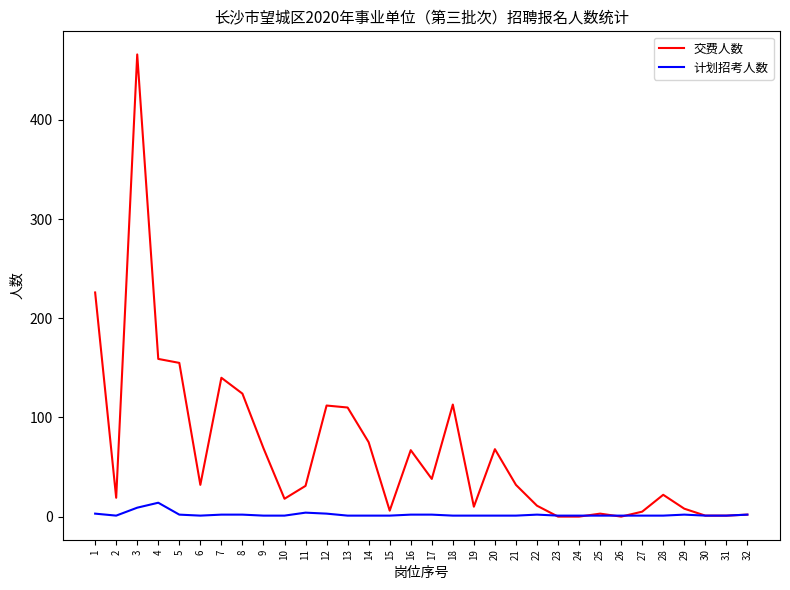

At which category is the sum across all series the highest?

3